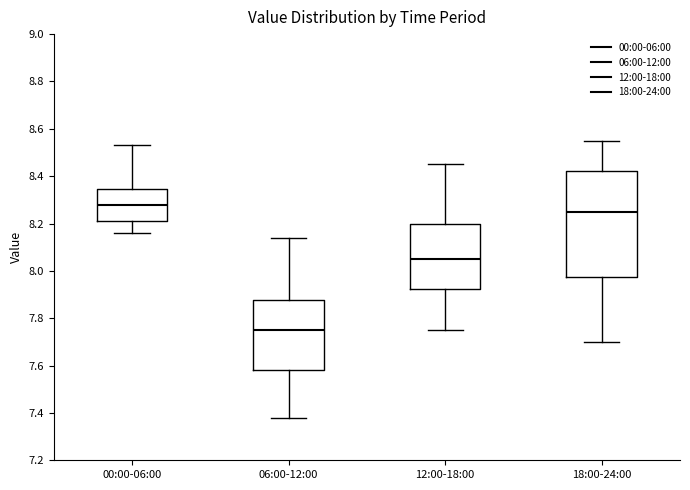

Comparing the boxes themselves (not the whiskers), which one is the tallest?

18:00-24:00